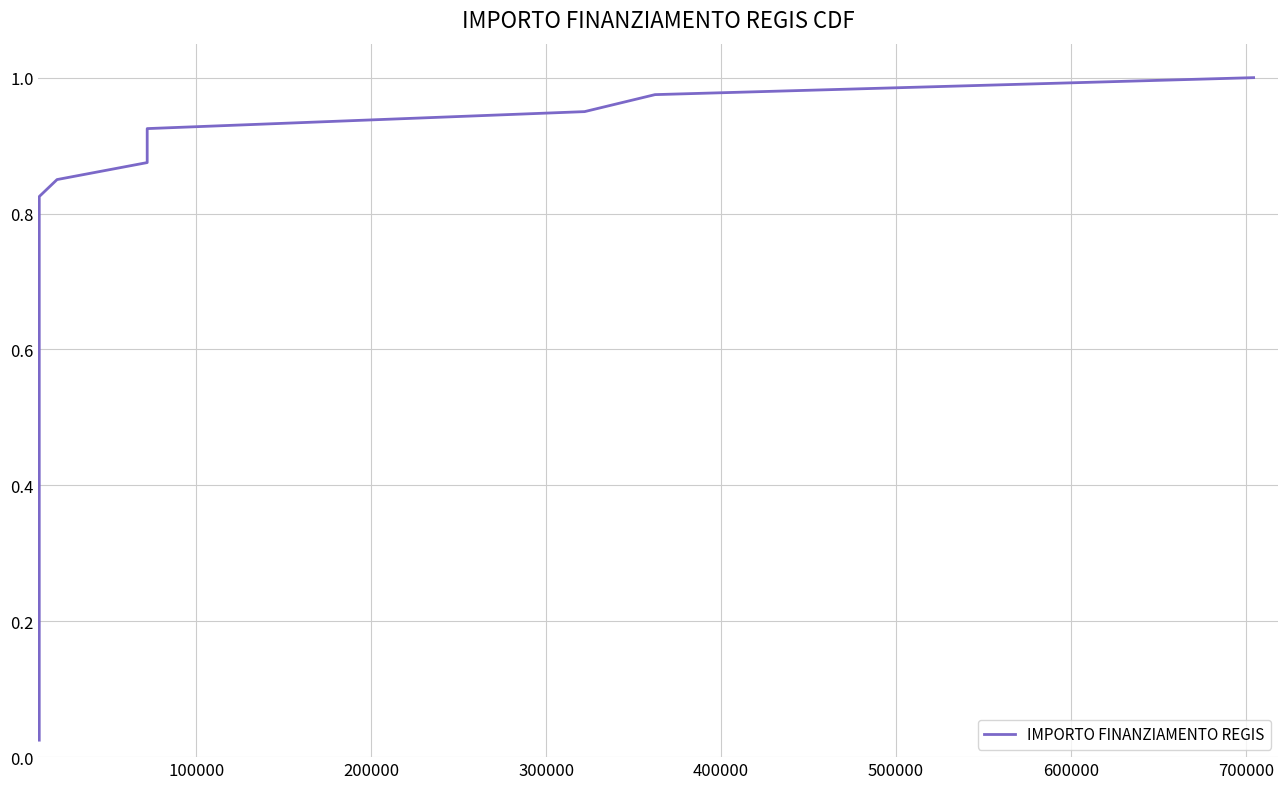

How many data points does each series have?

40